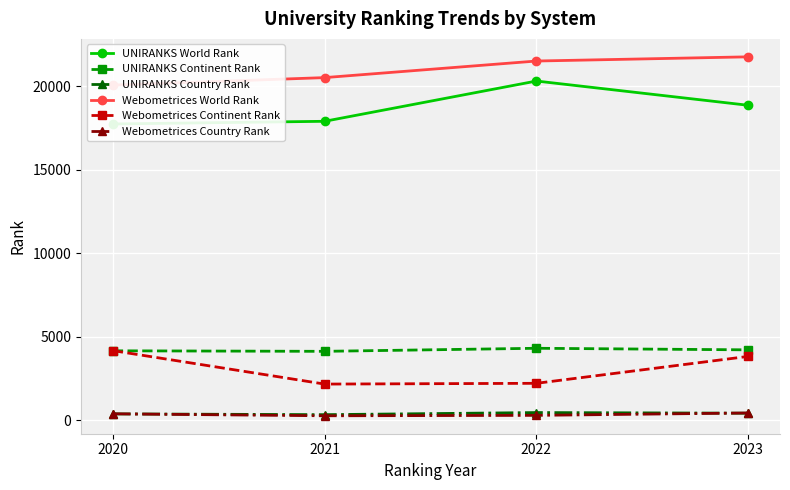

Is this an area chart (filled region under the line)?

No